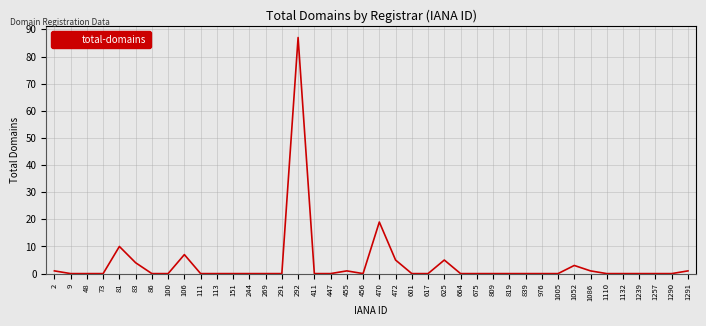

What is the average value?

4